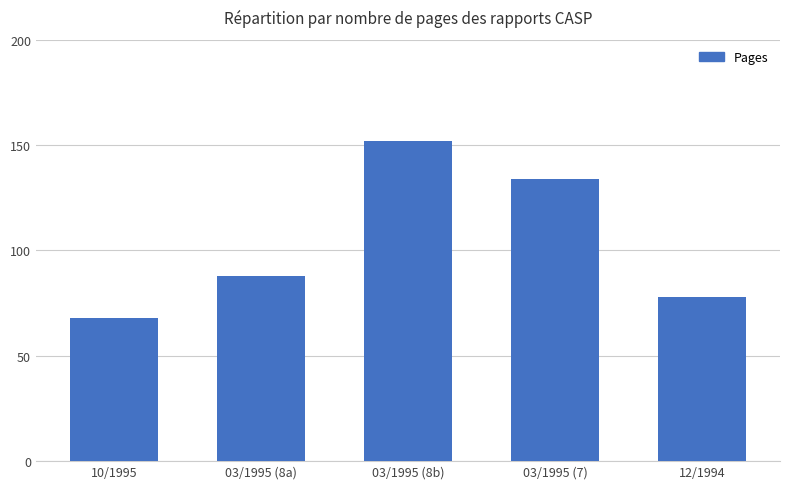

What is the label of the 1st bar from the right?

12/1994